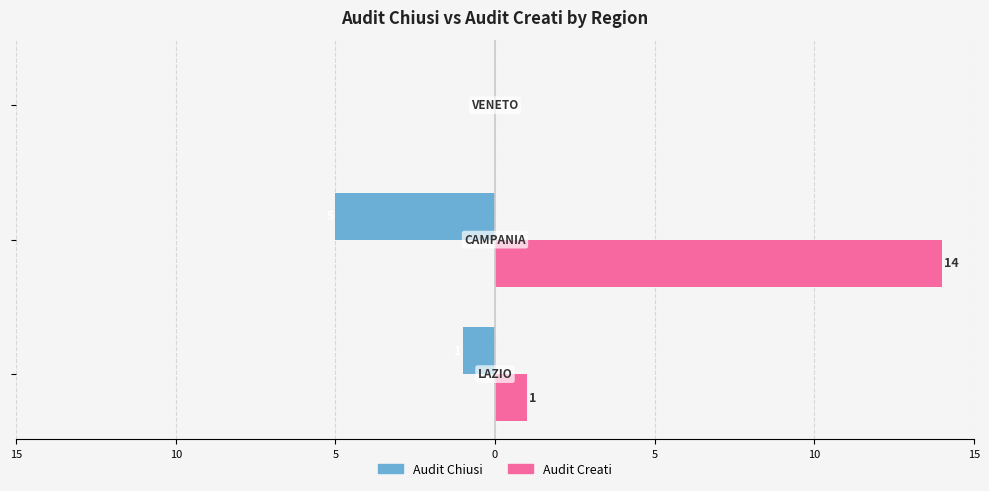

At how many categories does at least one series exceed 7?

1